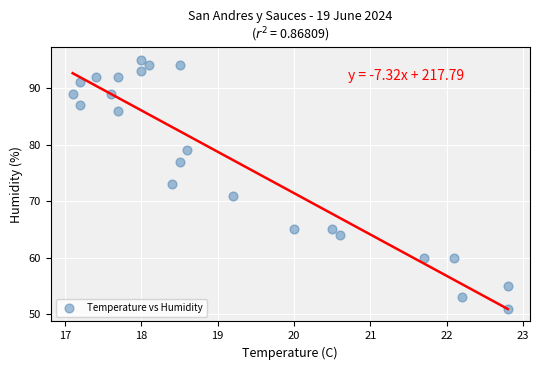

What is the range of Y values (max minus min)?

44